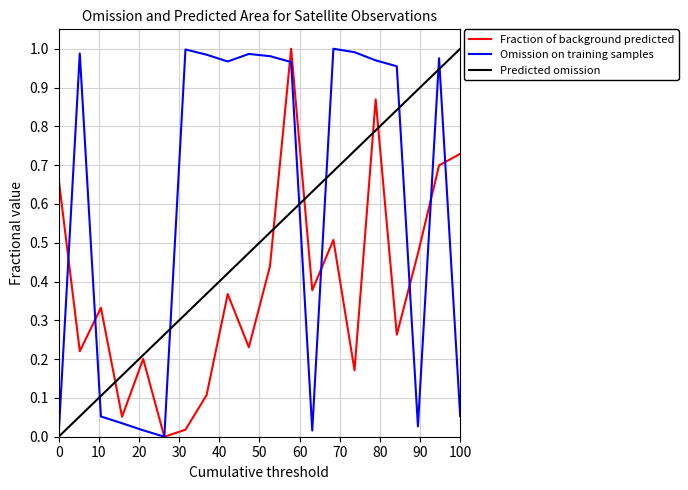

What are all the series names shown in the legend?

Fraction of background predicted, Omission on training samples, Predicted omission